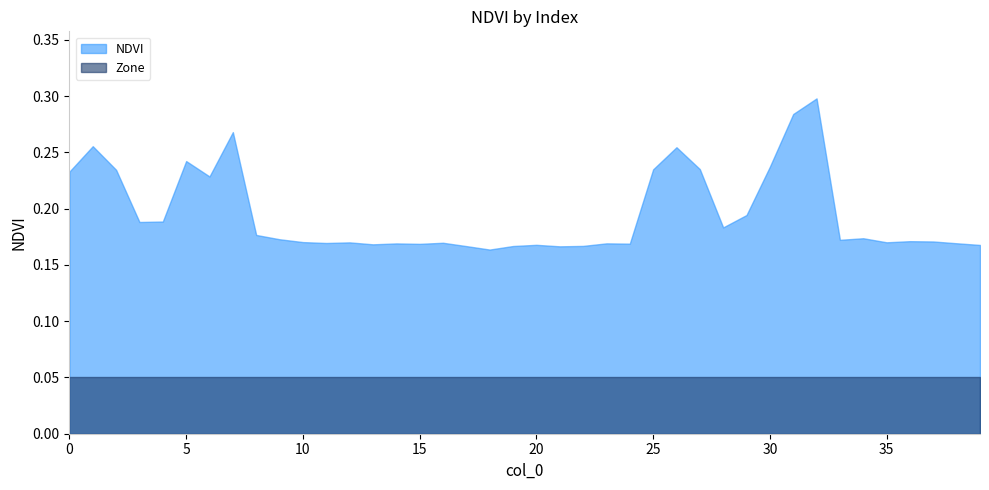

How many lines are shown in the chart?

2